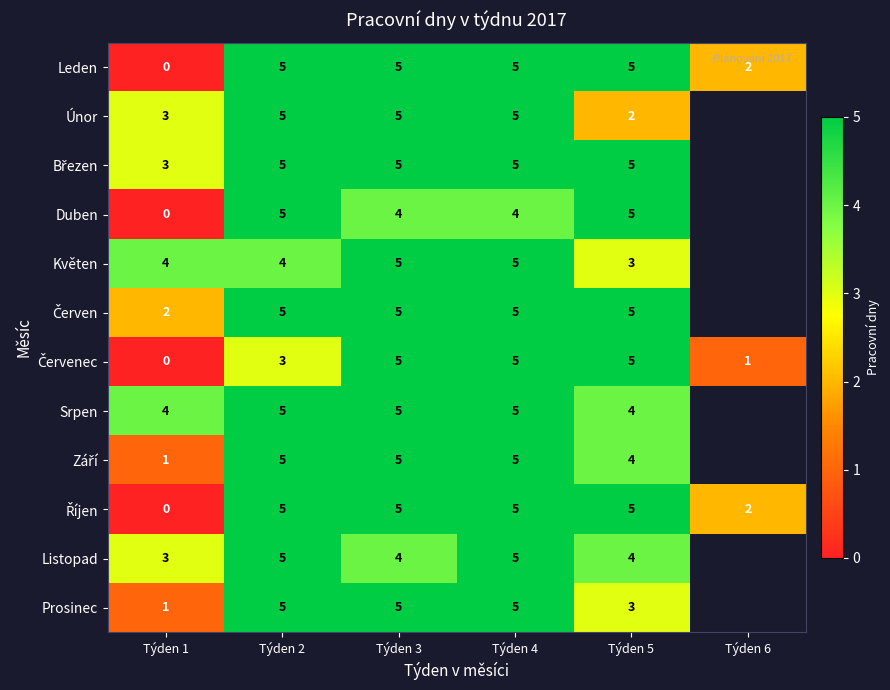

What is the total value across all series at Týden 3?

58